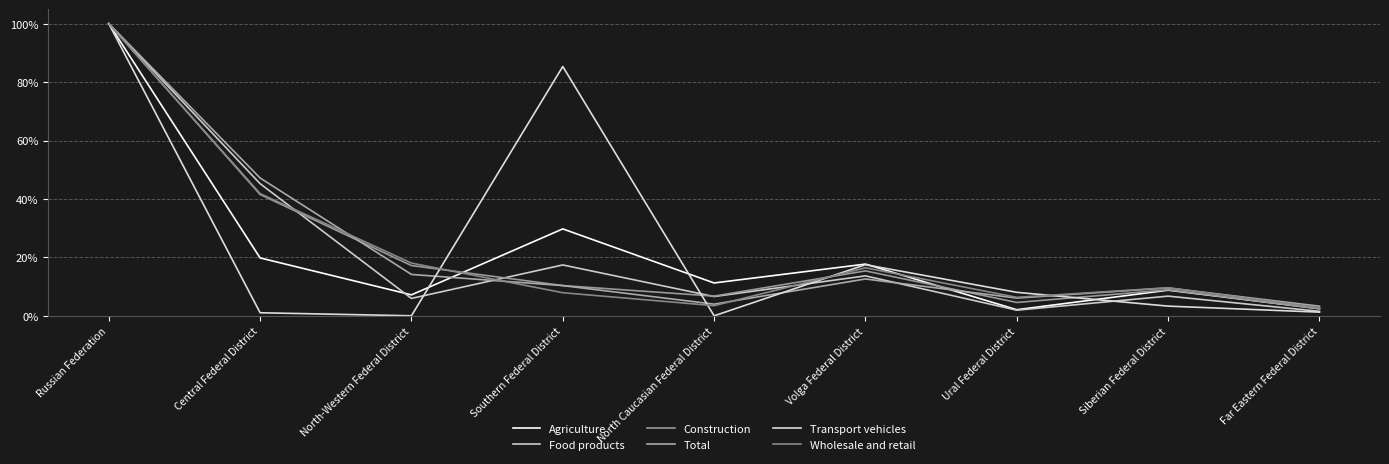

Which has a higher value, Russian Federation or North Caucasian Federal District?

Russian Federation